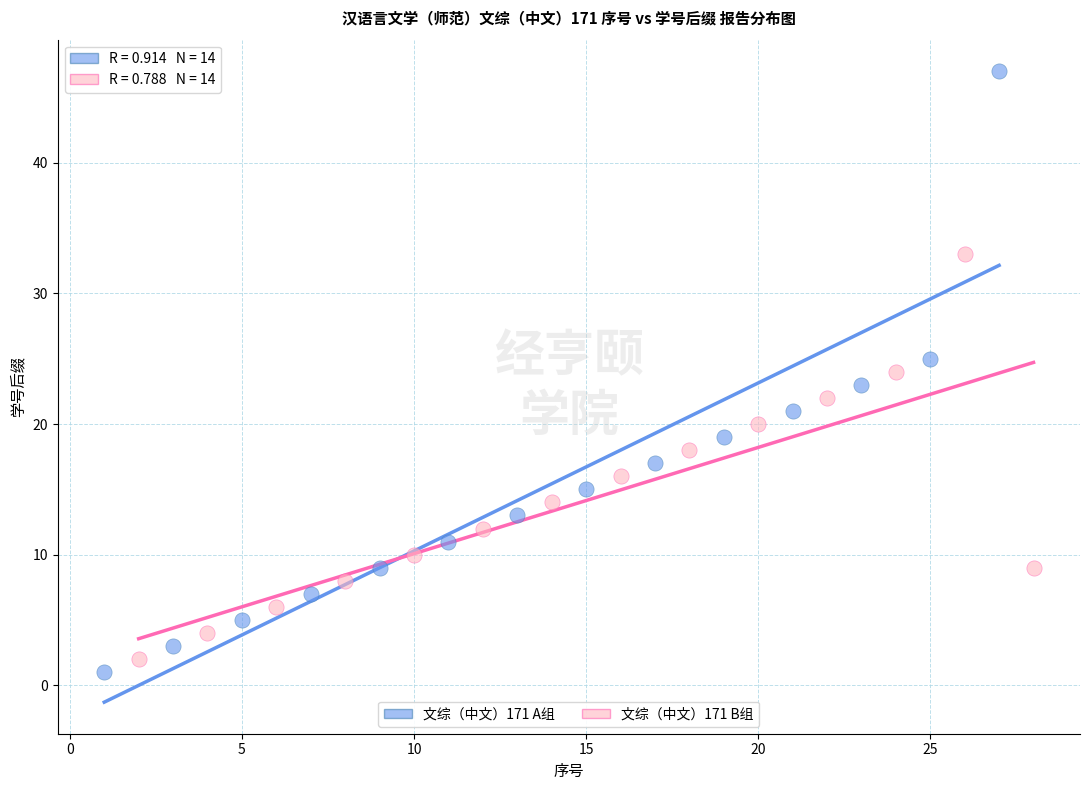

Which series has the widest spread of Y values?

文综（中文）171 A组